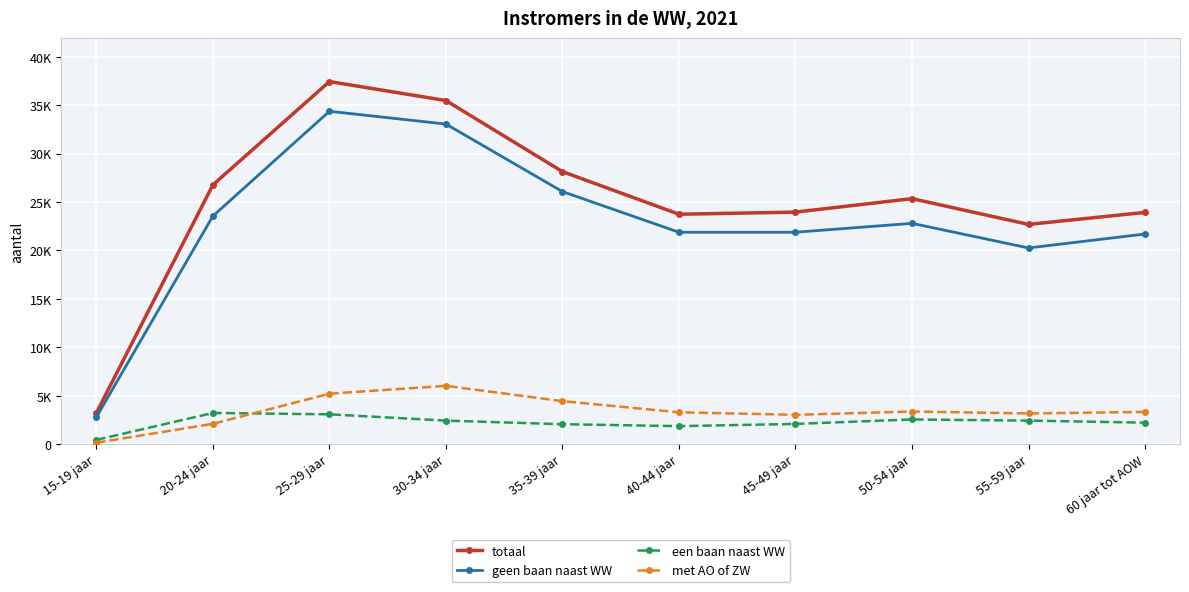

Is this an area chart (filled region under the line)?

No